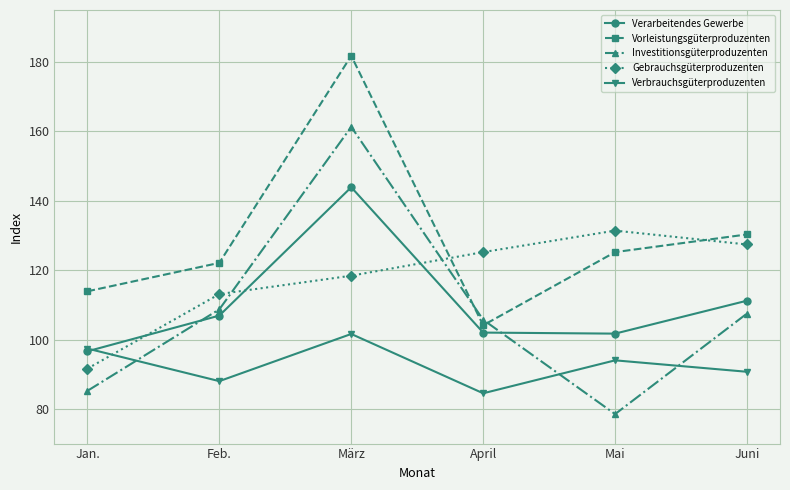

In Investitionsgüterproduzenten, how many points are lower than both neighbors (excluding endpoints)?

1